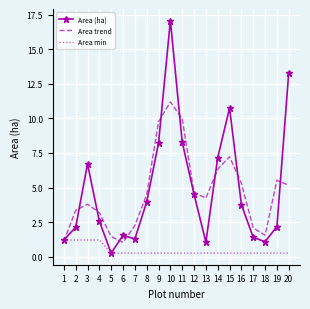

Rank the series at 10 from highest to lowest value.

Area (ha), Area trend, Area min